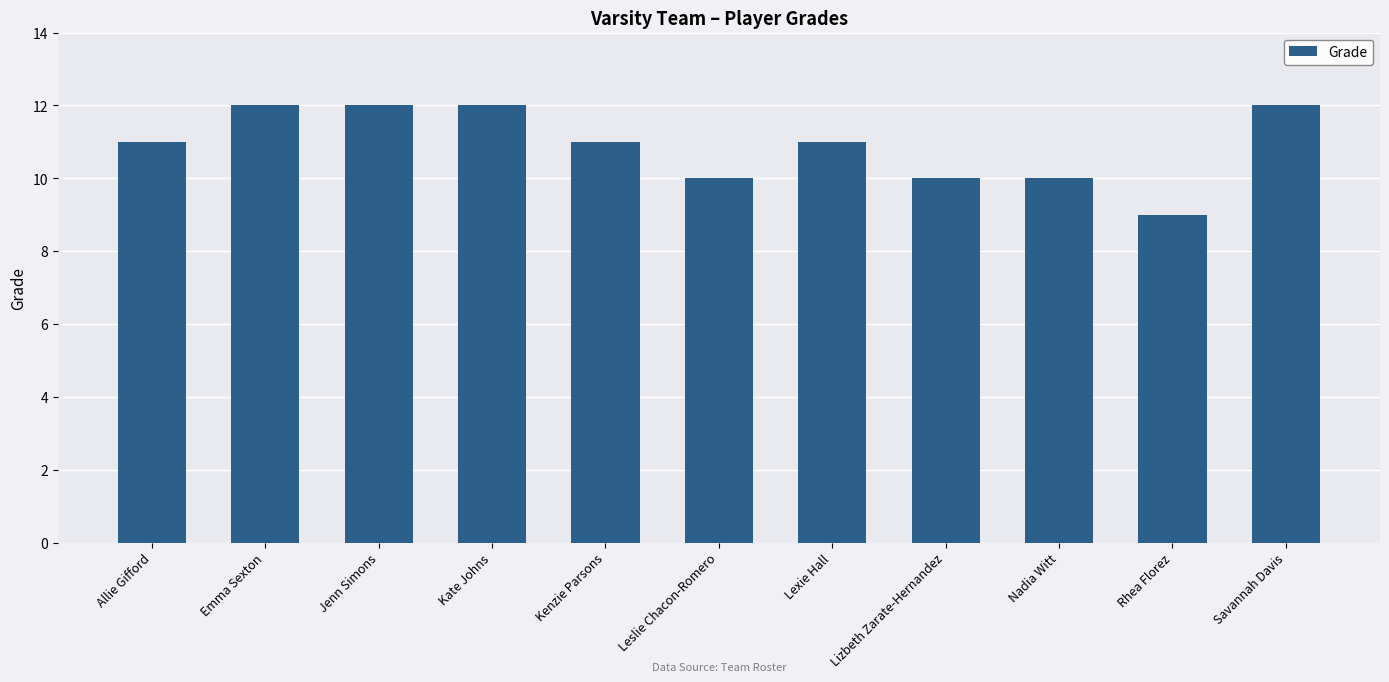

At which category does the chart reach its minimum across all series?

Rhea Florez